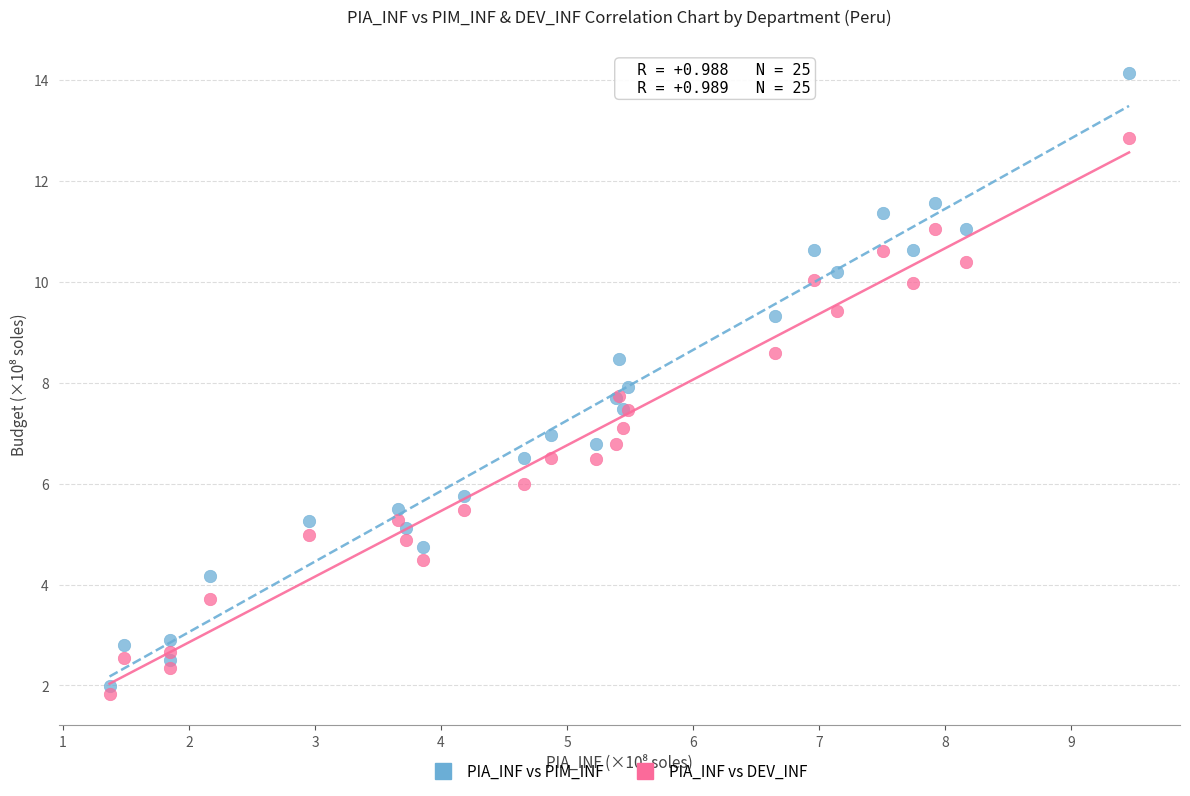

Which series contains the highest Y value?

PIA_INF vs PIM_INF